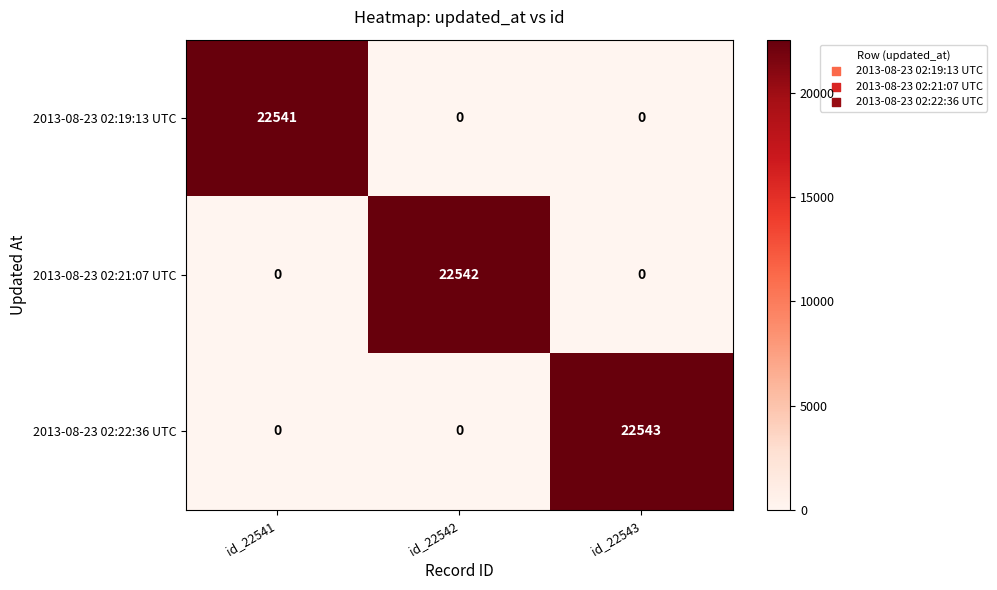

Reading left to right, what are all the values shown in this chart?

2013-08-23 02:19:13 UTC: 22541	0	0
2013-08-23 02:21:07 UTC: 0	22542	0
2013-08-23 02:22:36 UTC: 0	0	22543